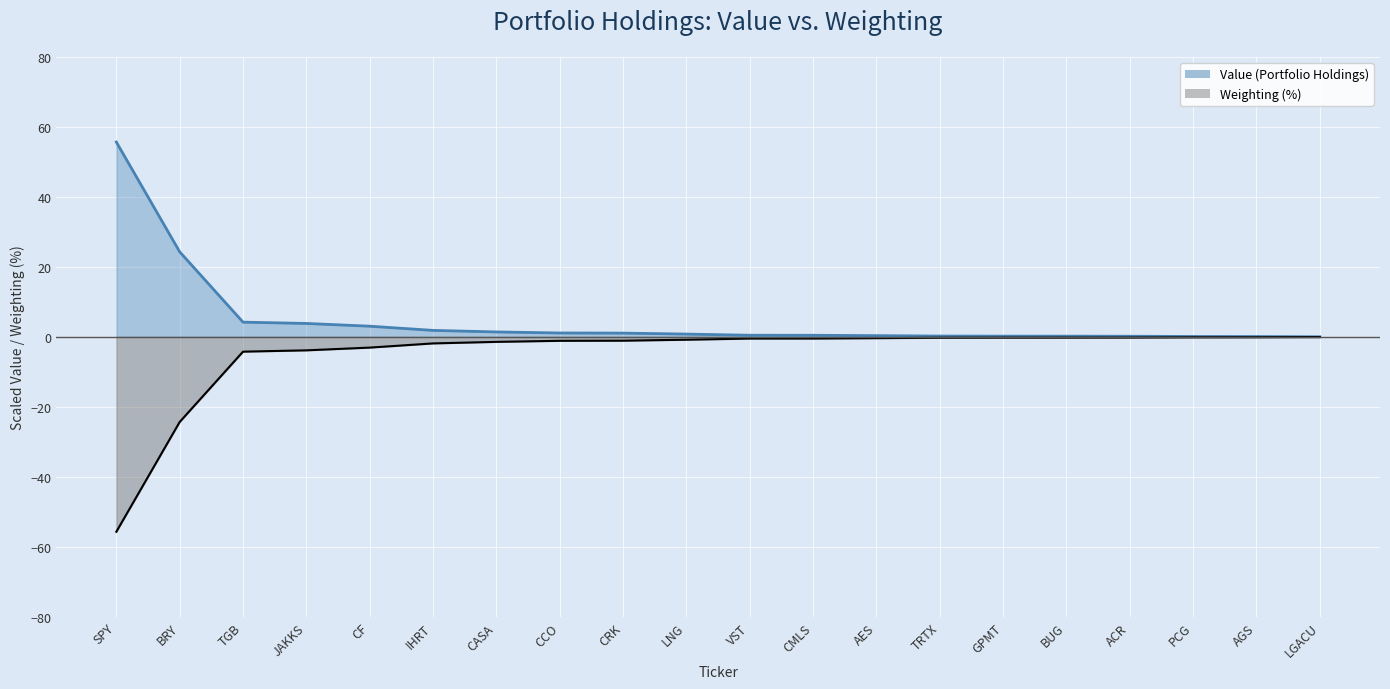

Rank the series by their maximum value, from highest to lowest.

Value (Portfolio Holdings), Weighting (%)